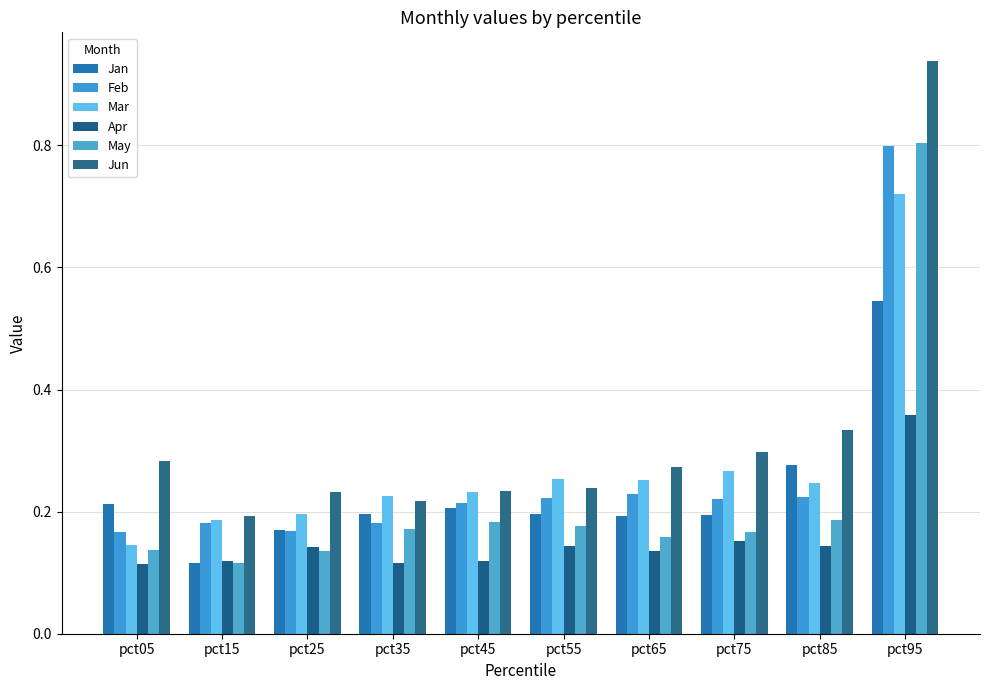

What is the difference between the maximum and second lowest values in the May series?

0.7